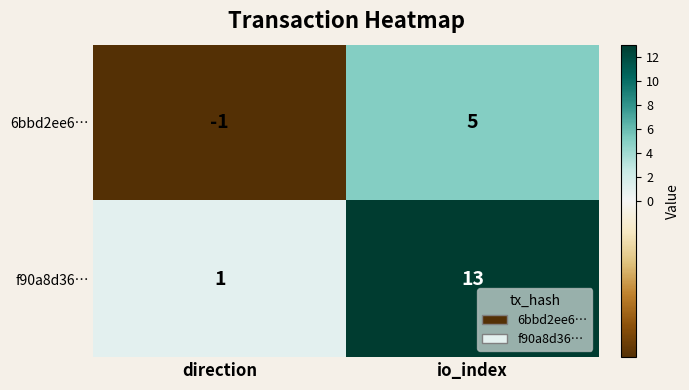

Rank the series by their maximum value, from lowest to highest.

6bbd2ee6…, f90a8d36…